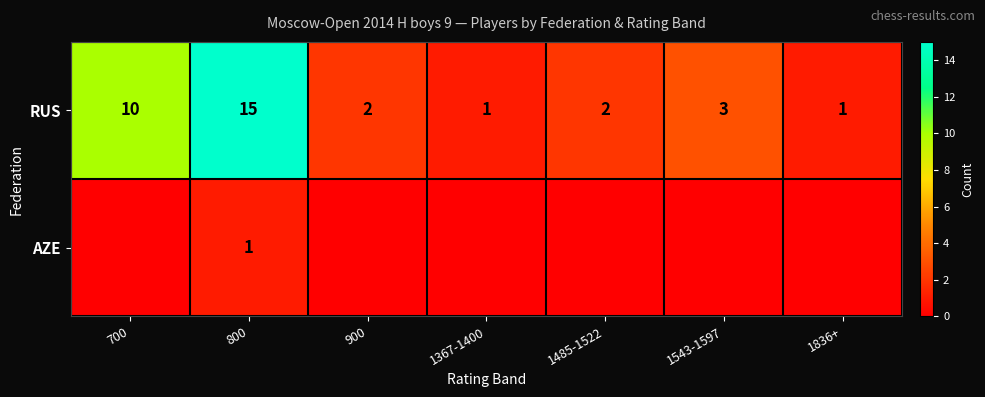

What is the minimum value for RUS?

1